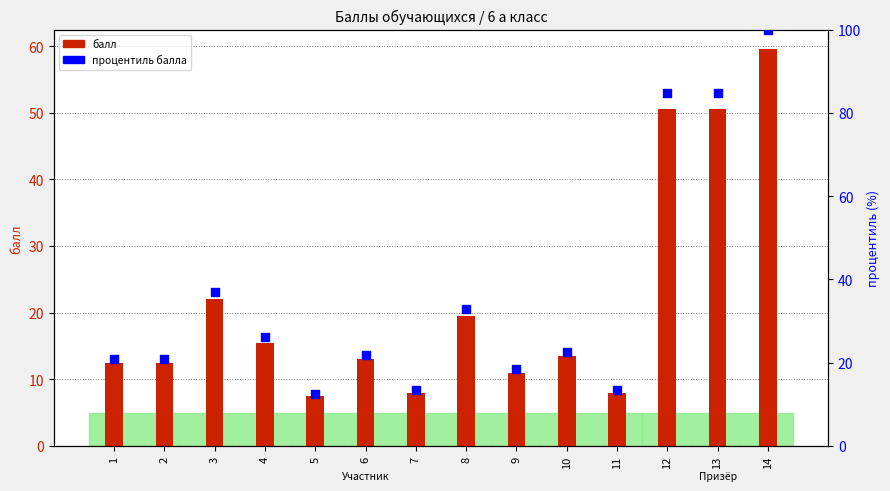

Which series contains the lowest Y value?

балл